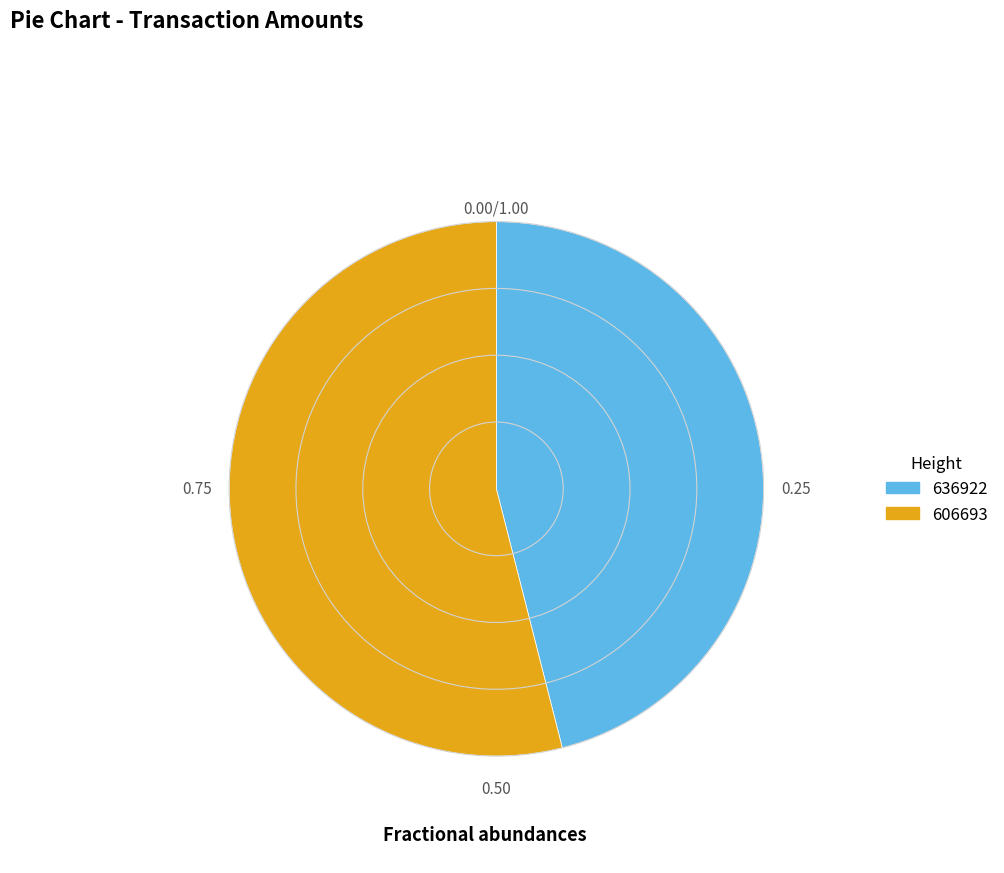

Is the sum of 636922 and 606693 greater than half?

Yes